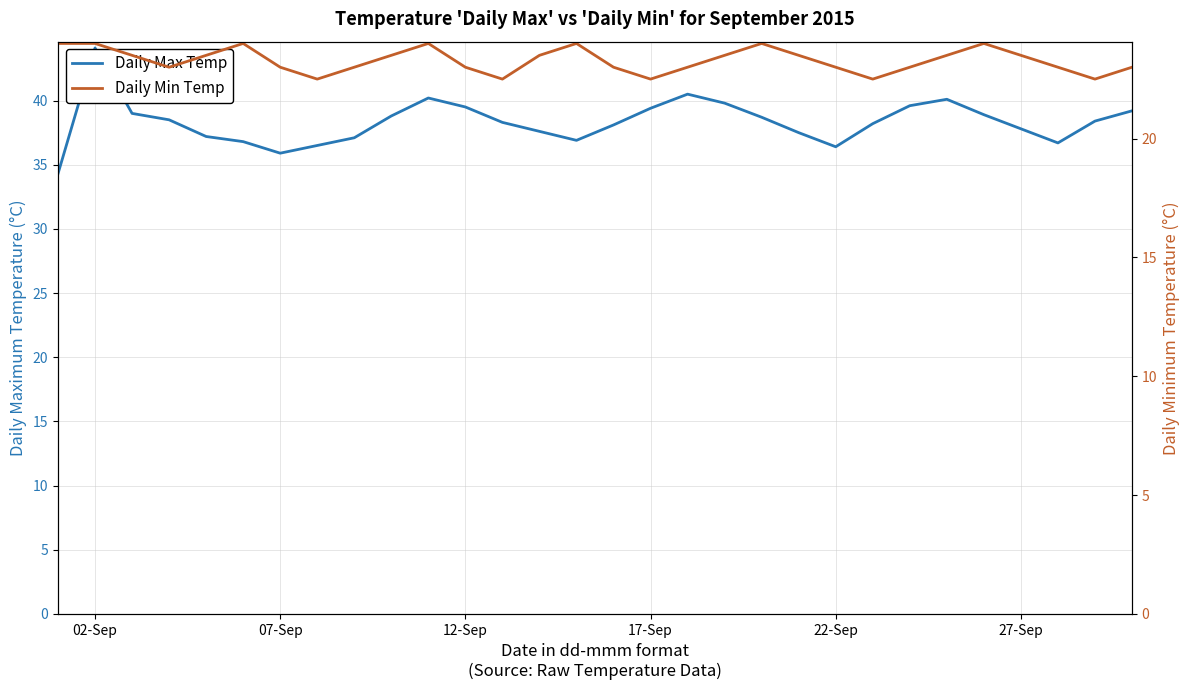

True or false: Daily Max Temp and Daily Min Temp cross at least once.

False